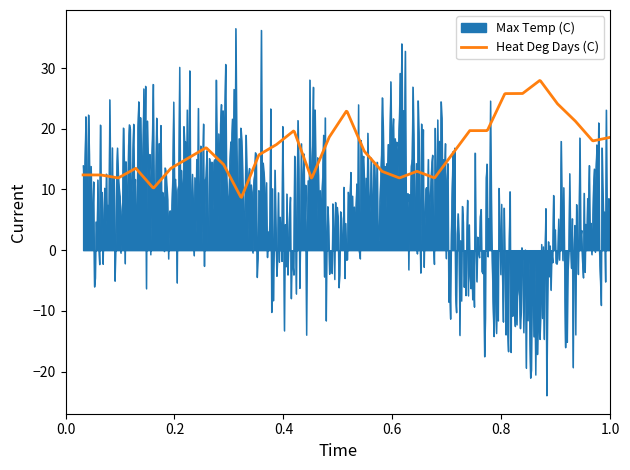

Rank the series by their maximum value, from highest to lowest.

Max Temp (C), Heat Deg Days (C)